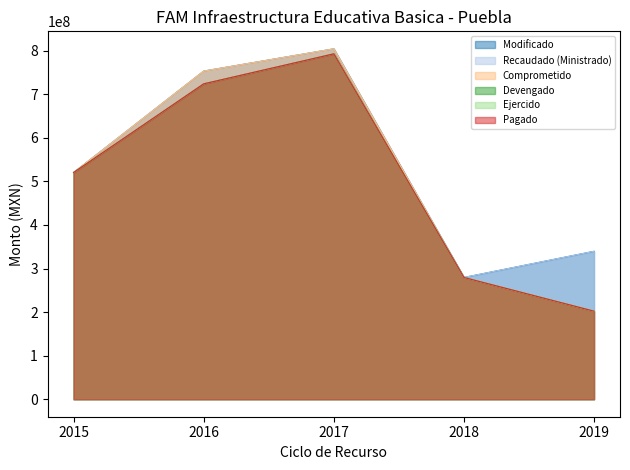

Count the number of categories in the chart.

5